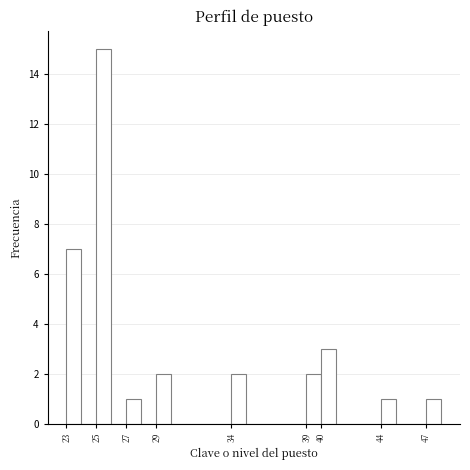

What is the height of the bar covering 40 to 41 on the x-axis? The values are not printed on the chart, so give them approximately, as read against the axis.

3